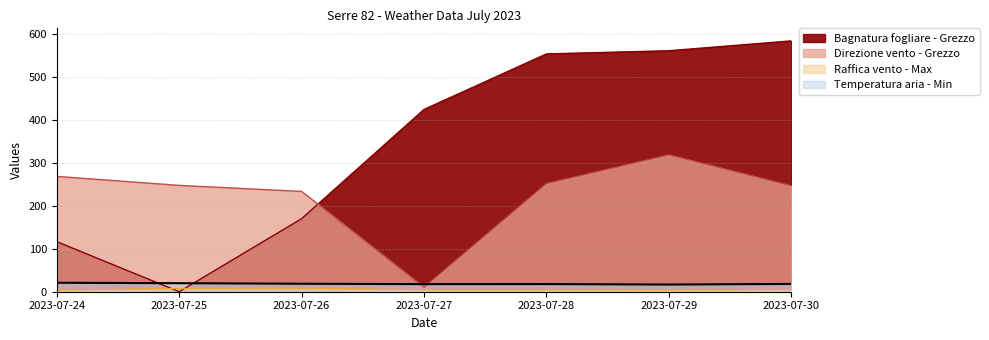

Reading left to right, list all the values displayed in this chart.

Bagnatura fogliare - Grezzo: 116.7	0.0	170.3	425.2	554.7	562.1	585.1
Direzione vento - Grezzo: 269.0	248.0	234.0	10.0	252.0	319.0	247.0
Raffica vento - Max: 4.2	7.3	7.6	4.9	4.7	4.3	5.4
Temperatura aria - Min: 20.9	19.9	18.6	17.7	17.8	16.7	18.2